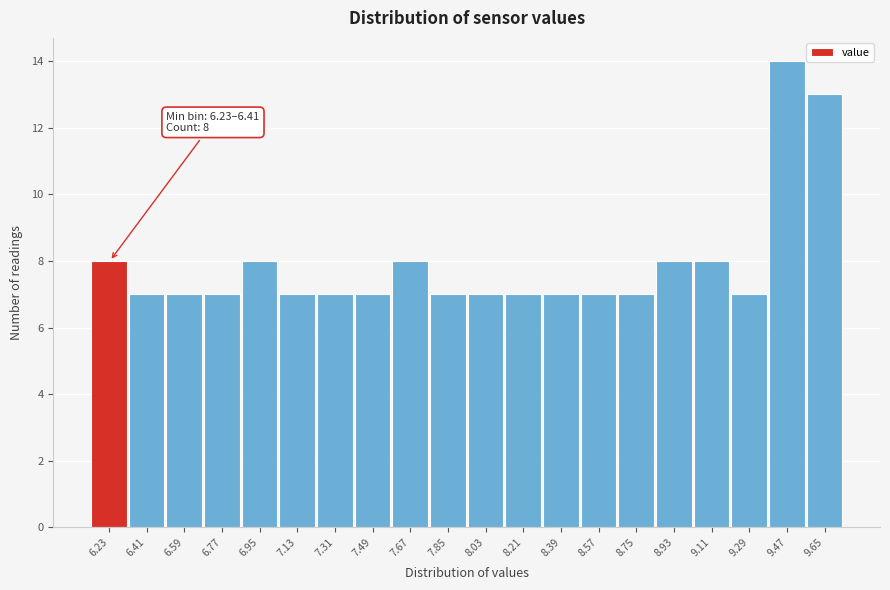

Reading left to right, what are all the values shown in this chart?

6.23=8	6.41=7	6.59=7	6.77=7	6.95=8	7.13=7	7.31=7	7.49=7	7.67=8	7.85=7	8.03=7	8.21=7	8.39=7	8.57=7	8.75=7	8.93=8	9.11=8	9.29=7	9.47=14	9.65=13